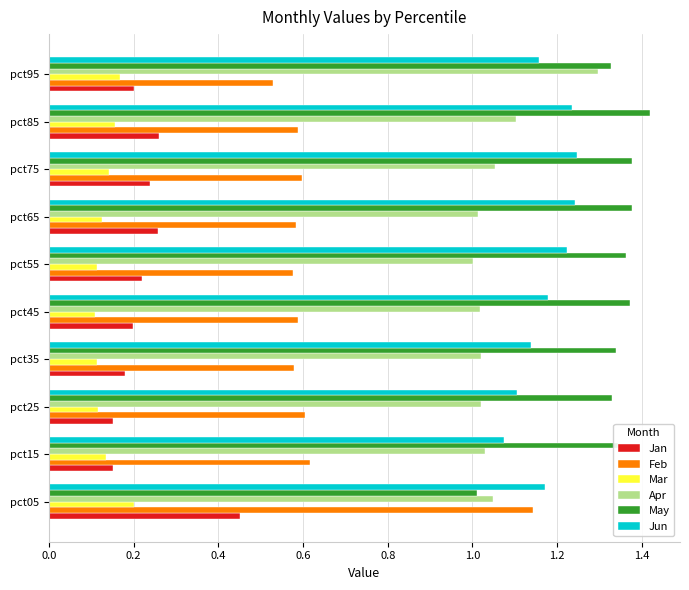

Which category has the lowest value in the Feb series?

pct95